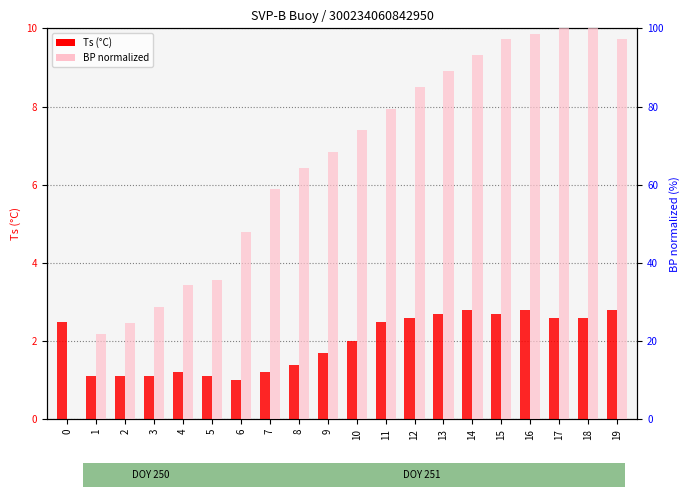

Which series has the largest total across all categories?

BP (normalized)